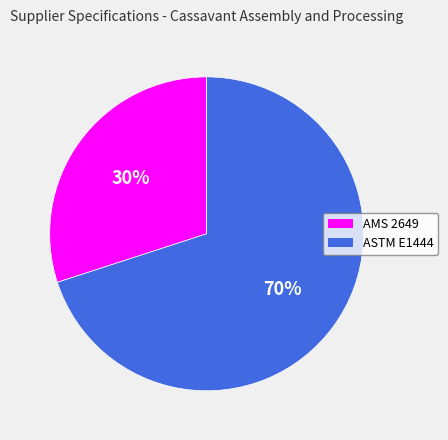

Approximately how many times larger is the value at AMS 2649 compared to ASTM E1444?

0.4